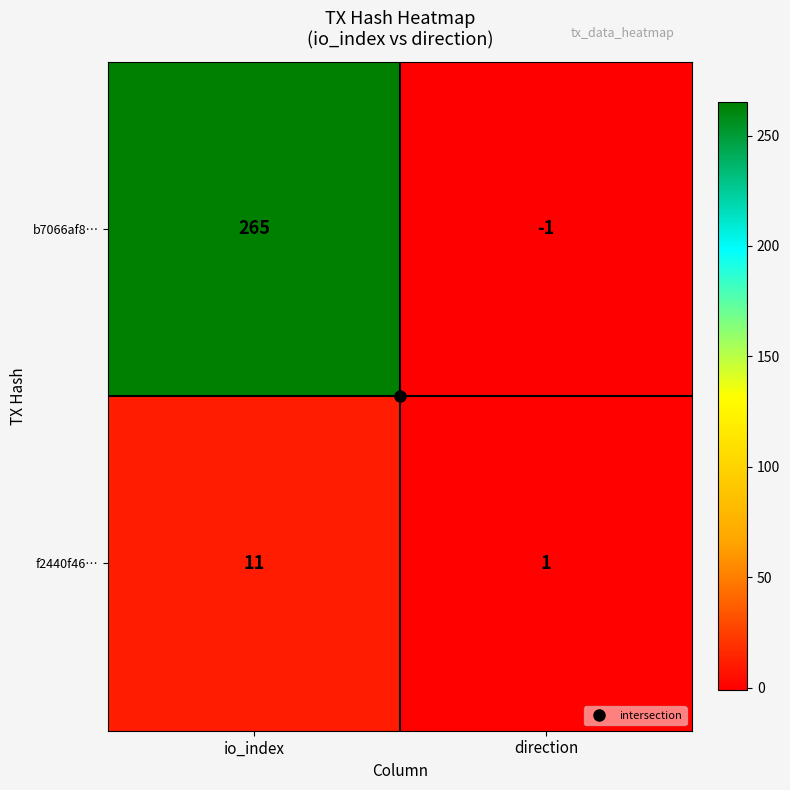

At which category is the sum across all series the highest?

io_index